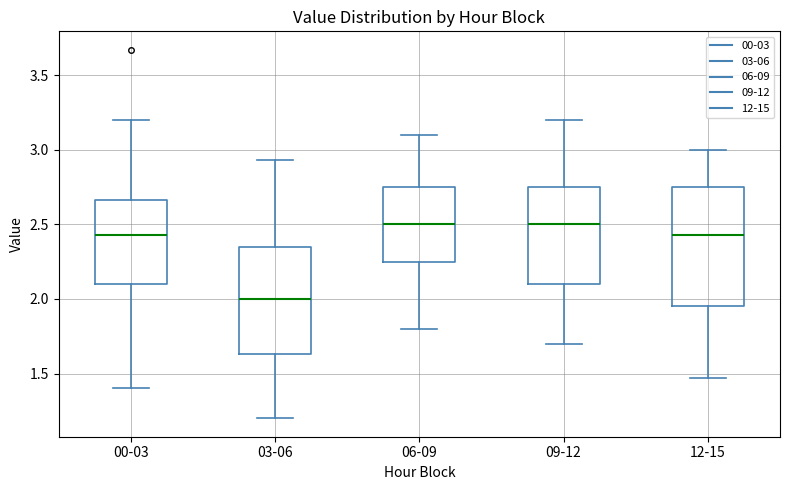

Which box is the tallest, from its lower edge to its upper edge?

12-15